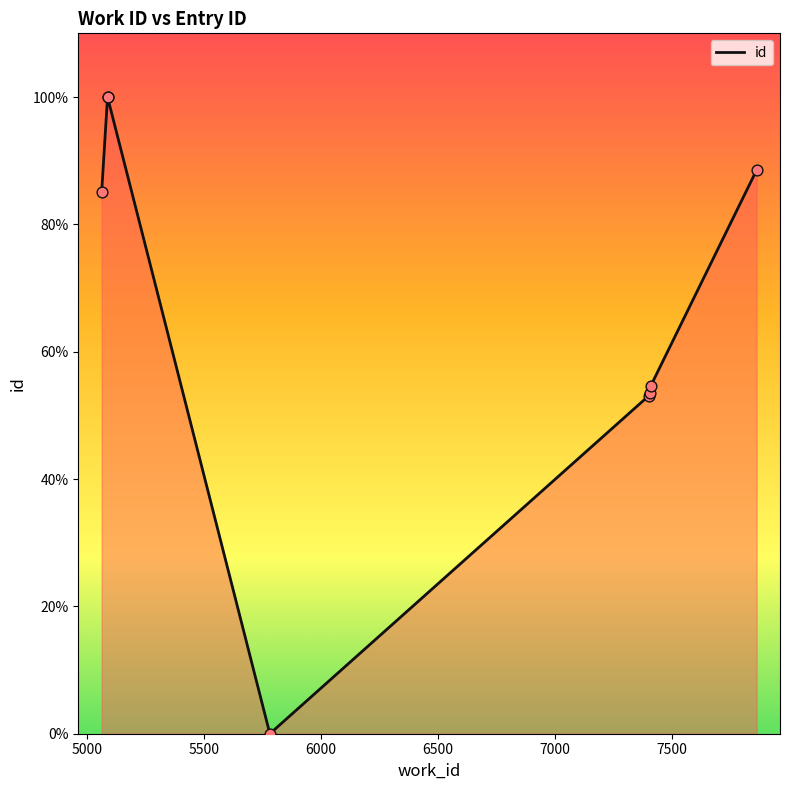

Between 7500 and 5000, which is larger?

5000